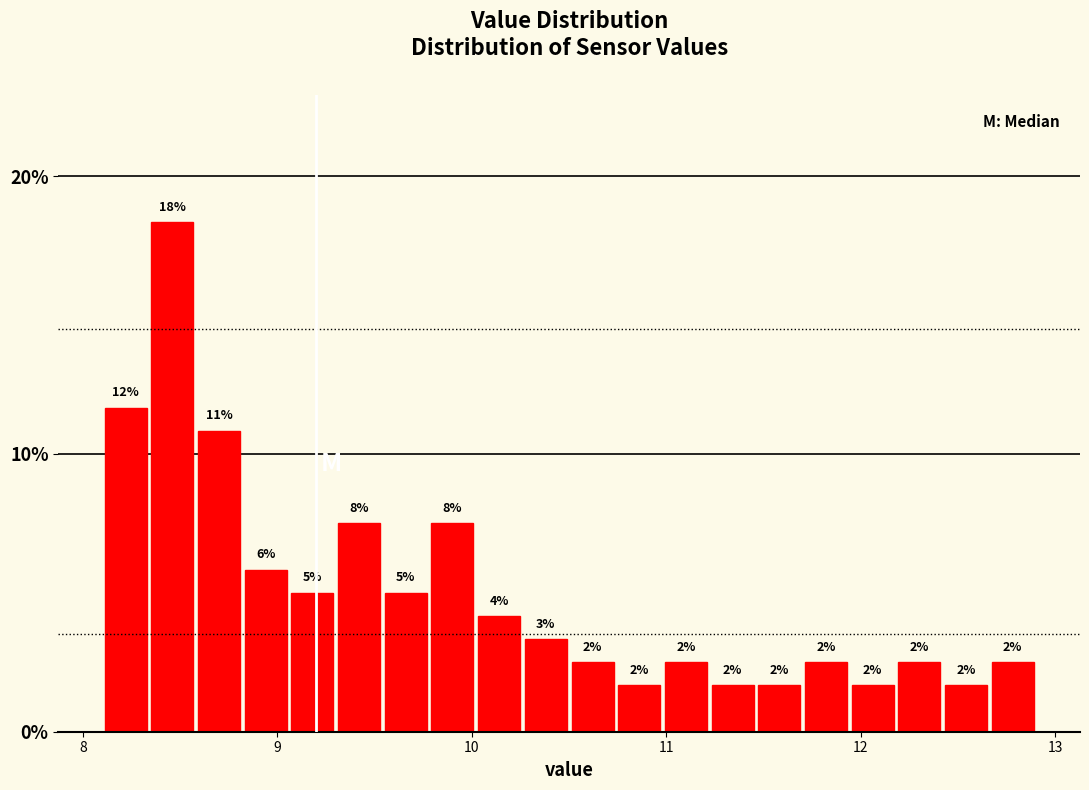

Around what value on the x-axis is the tallest bar? Give the approximate position of its centre, as read against the axis.

8.5